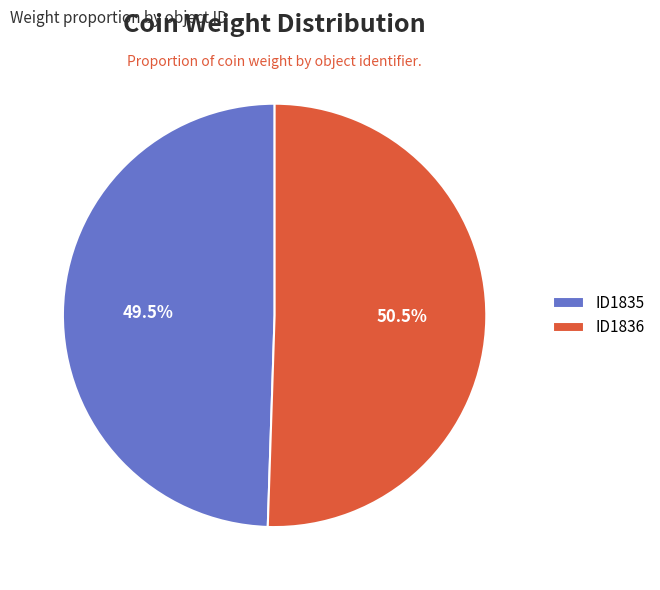

Does any single category account for the majority?

Yes